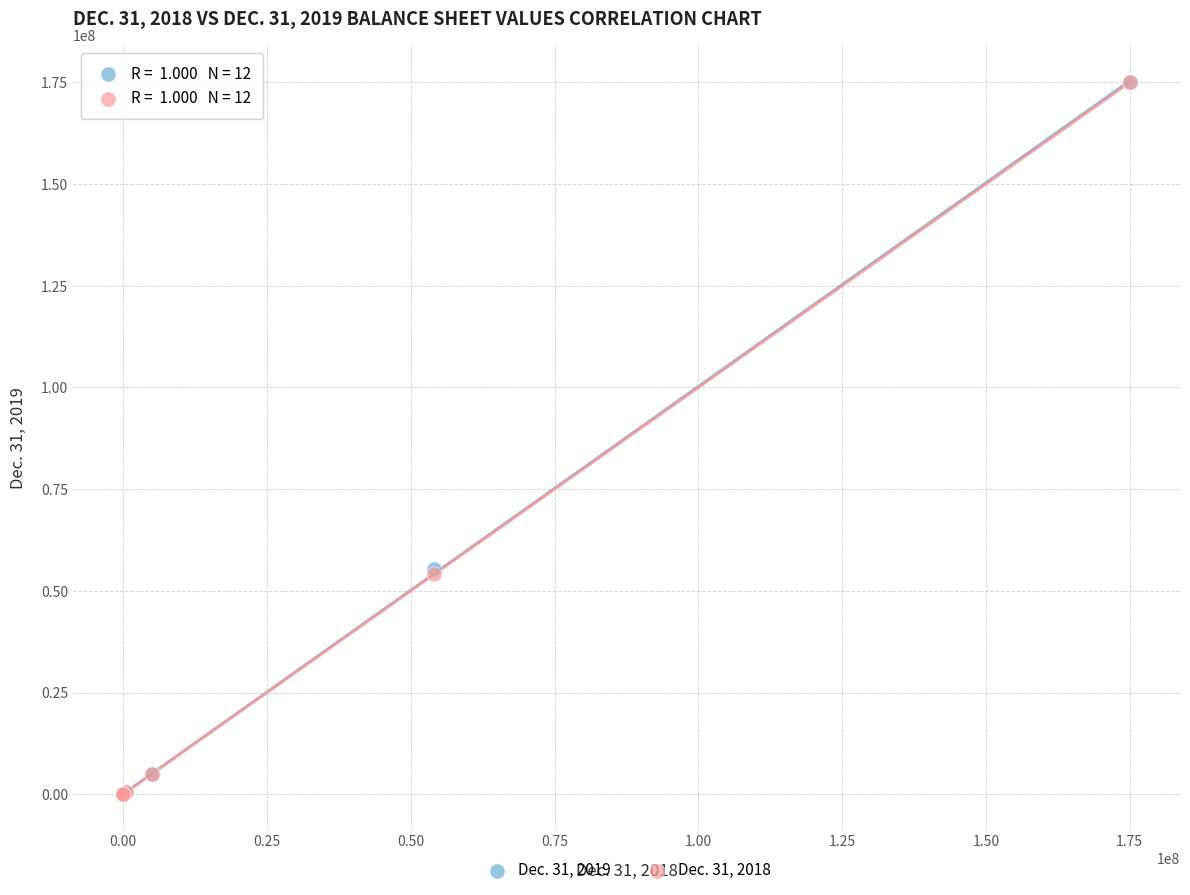

What are all the series names shown in the legend?

Dec. 31, 2019, Dec. 31, 2018